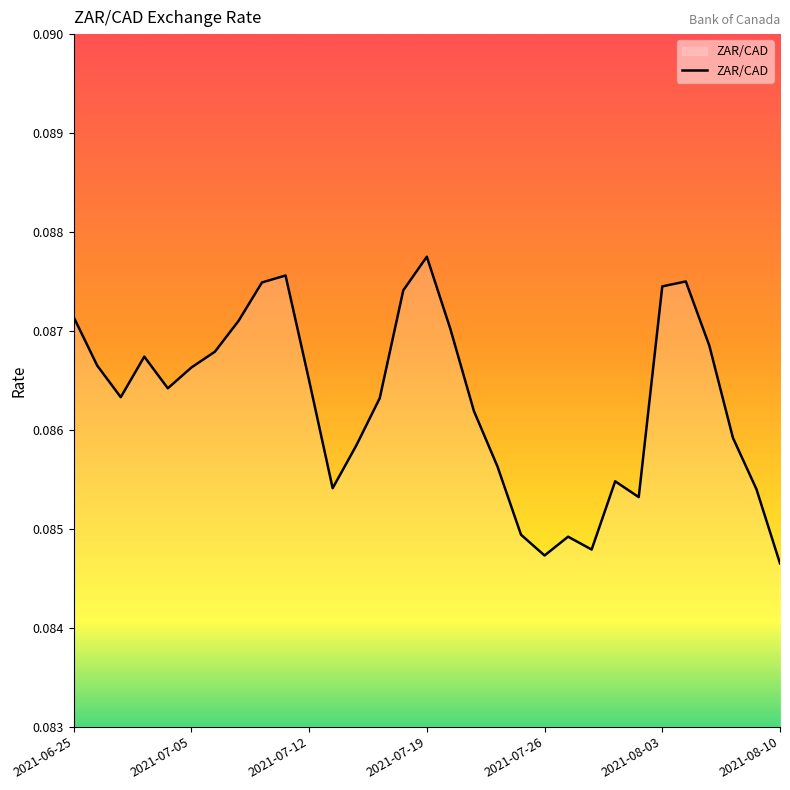

At which category does the chart reach its peak across all series?

2021-07-19